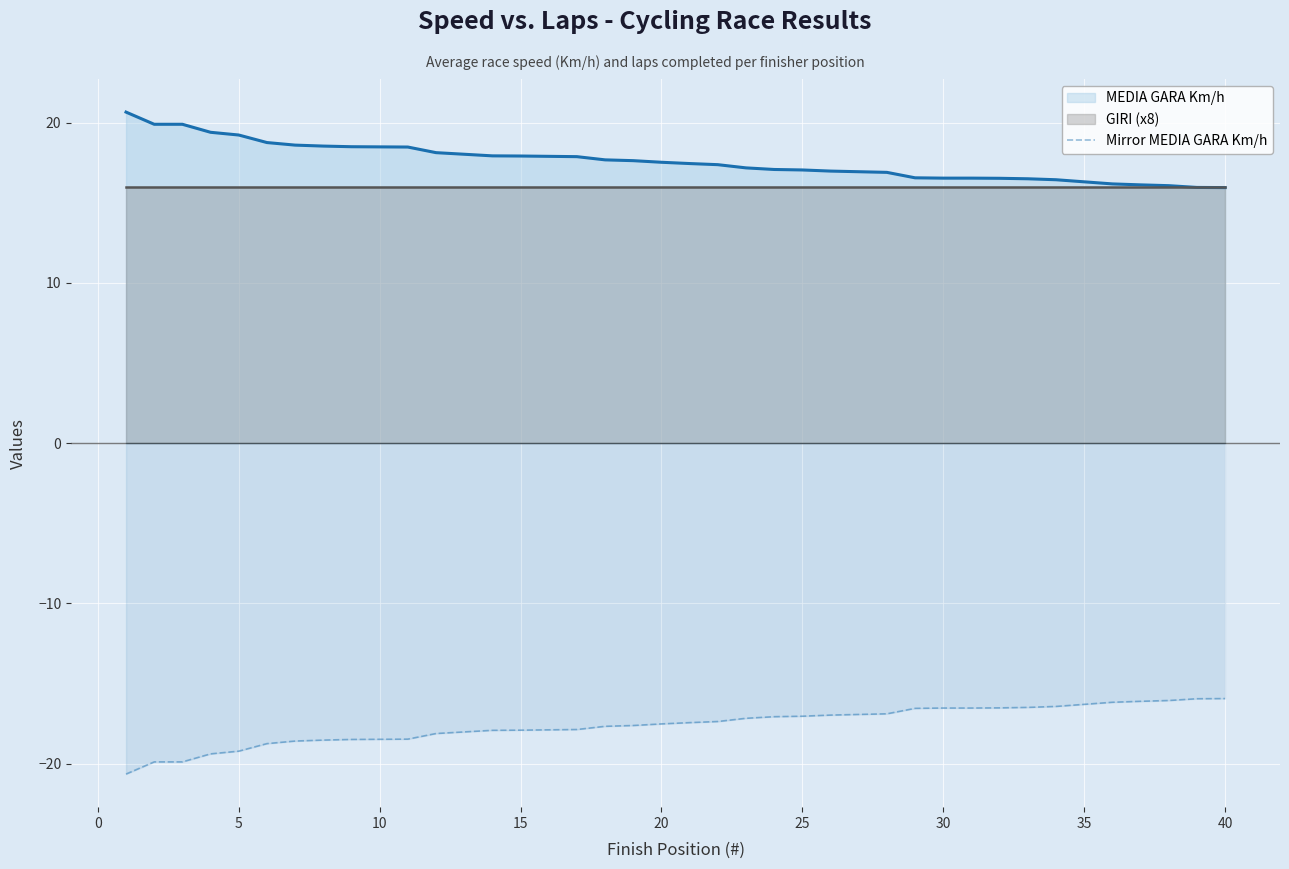

Reading right to left, transcribe all the data shown in this chart.

-15.9	-15.9	-16.1	-16.1	-16.2	-16.3	-16.4	-16.5	-16.5	-16.5	-16.5	-16.6	-16.9	-16.9	-17.0	-17.0	-17.1	-17.2	-17.4	-17.4	-17.5	-17.6	-17.7	-17.9	-17.9	-17.9	-17.9	-18.0	-18.1	-18.5	-18.5	-18.5	-18.5	-18.6	-18.8	-19.2	-19.4	-19.9	-19.9	-20.6